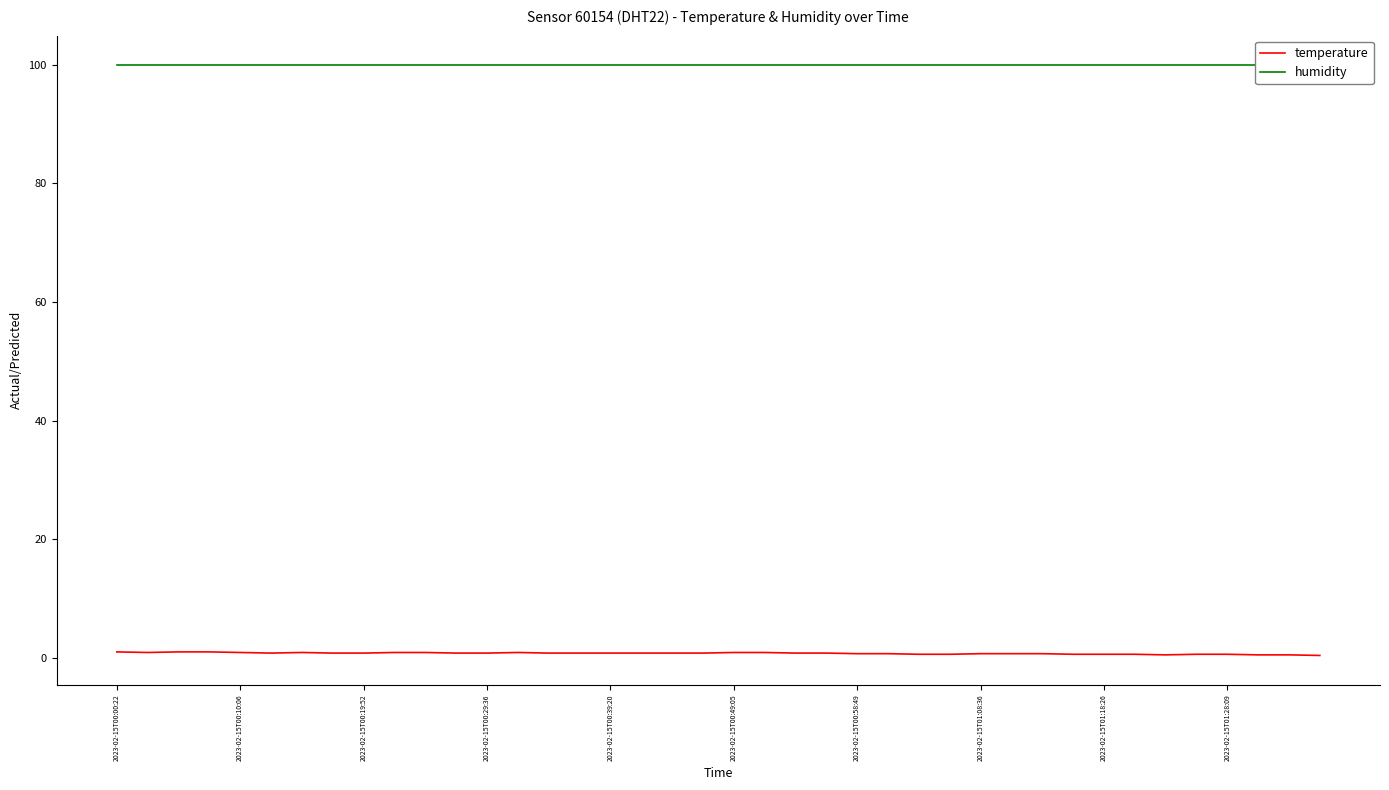

Rank the series at 2023-02-15T01:18:26 from highest to lowest value.

humidity, temperature